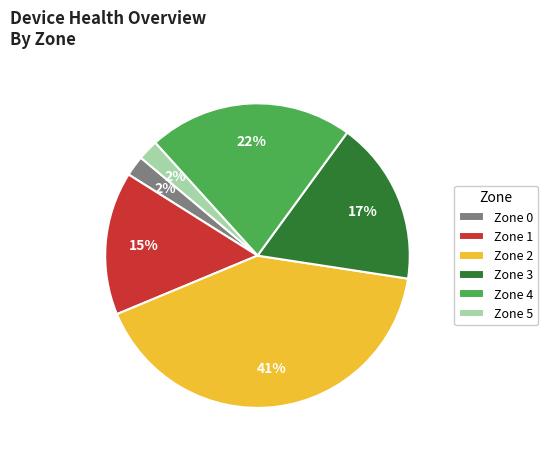

To the nearest percent, what portion does Zone 4 represent?

22%